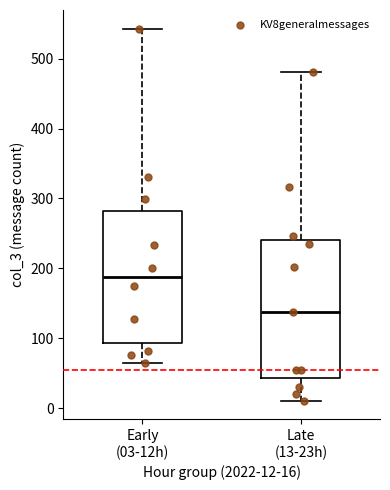

Reading left to right, transcribe this box plot: for each box, give where its median line is, the range the box spans, and where its two whiskers end, as read against the y-axis. The values are not printed on the chart, so give them approximately, as read against the axis.

Early (03-12h): median 190, box 90 to 280, whiskers 70 to 540
Late (13-23h): median 140, box 40 to 240, whiskers 10 to 480